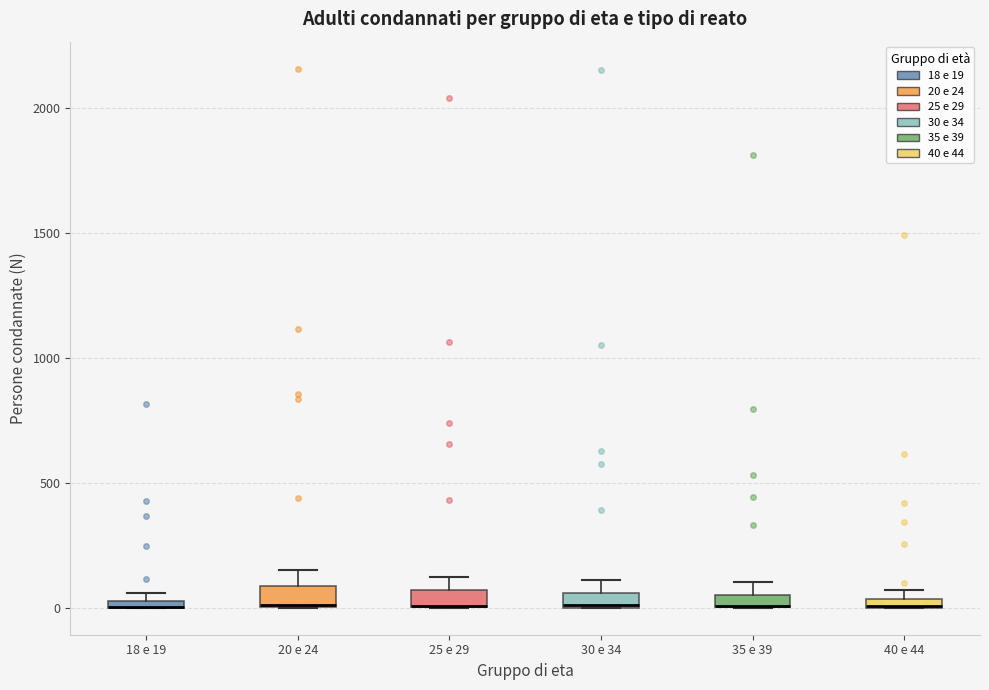

Where is the upper edge of the box for 25 e 29 on the y-axis? The values are not printed on the chart, so give them approximately, as read against the axis.

50